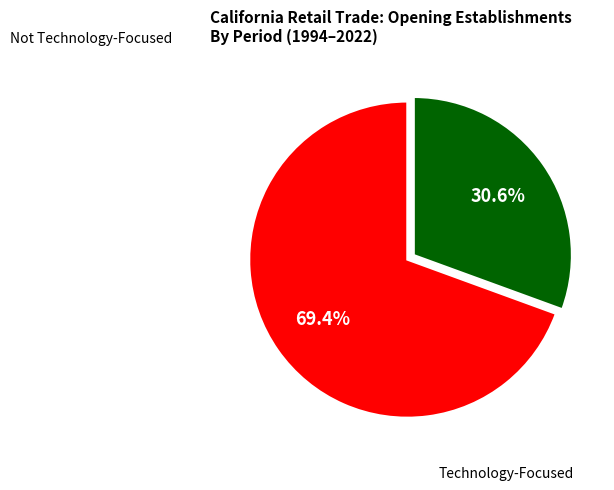

Is there a majority slice in this chart?

Yes